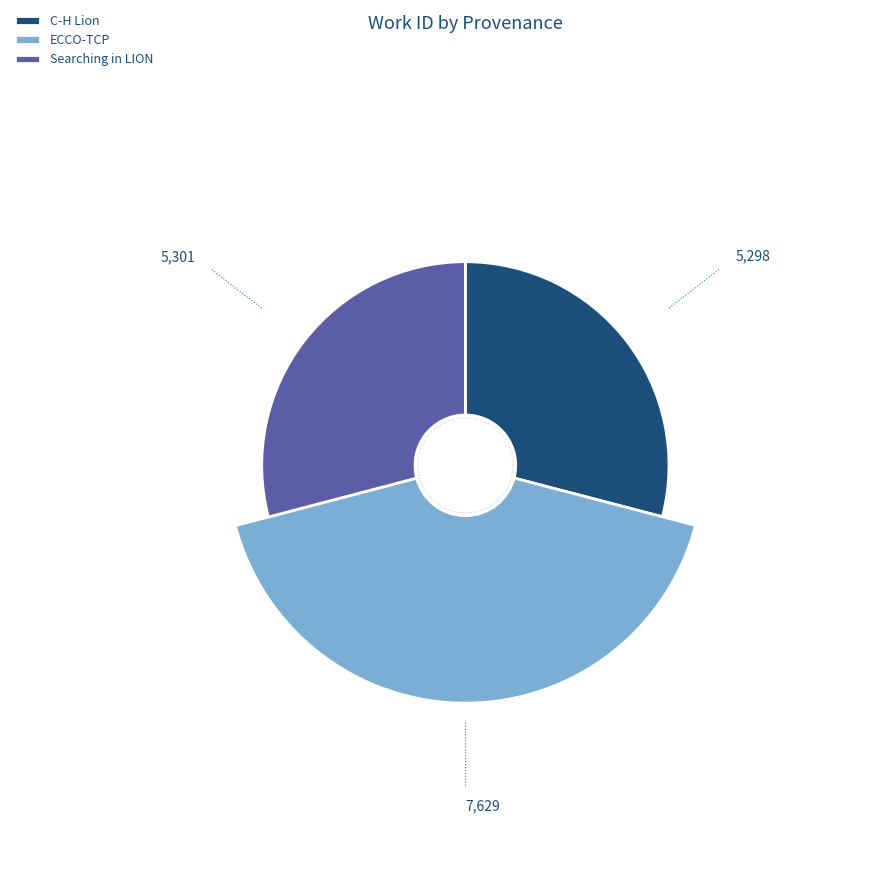

To the nearest percent, what is the difference between the largest and smallest slice percentages?

13%